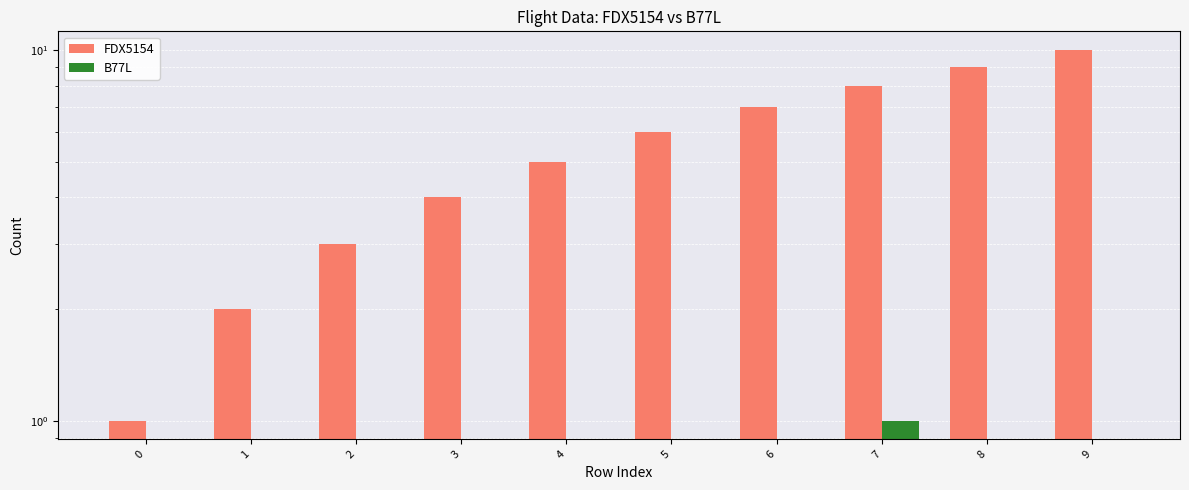

At which label does FDX5154 reach its peak?

9